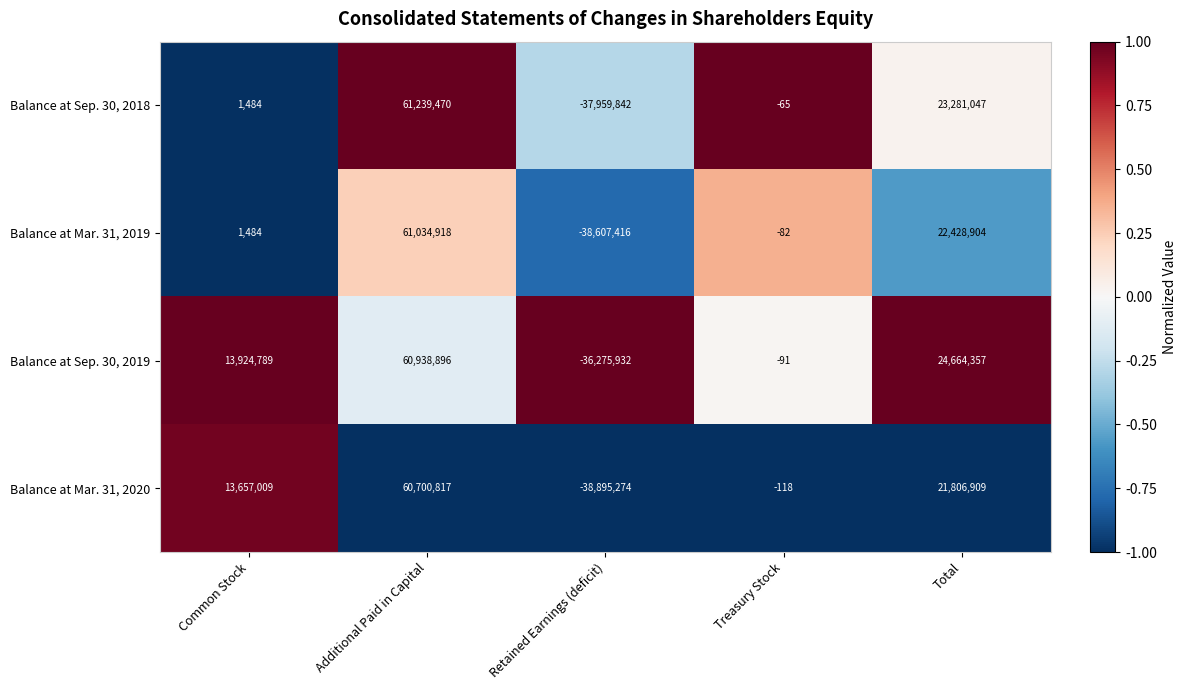

What is the difference between the Balance at Sep. 30, 2019 values at Retained Earnings (deficit) and Treasury Stock?

36275841